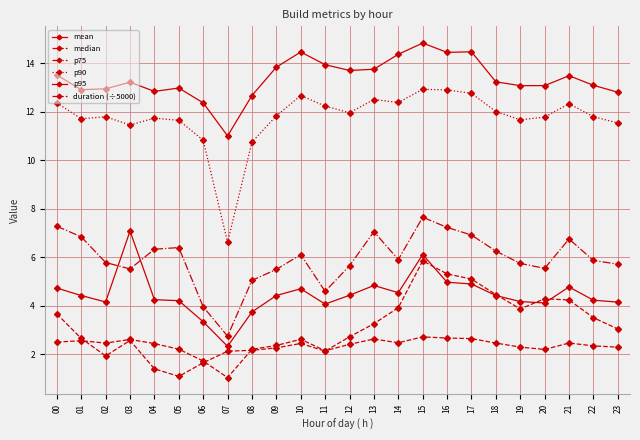

How many categories are shown in the chart?

24